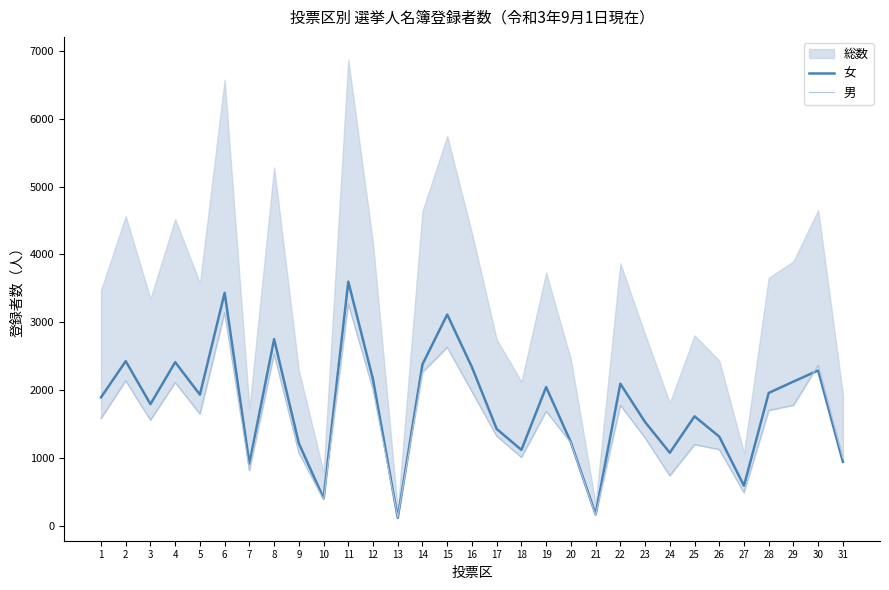

How many intersections are there between 男 and 女?

3